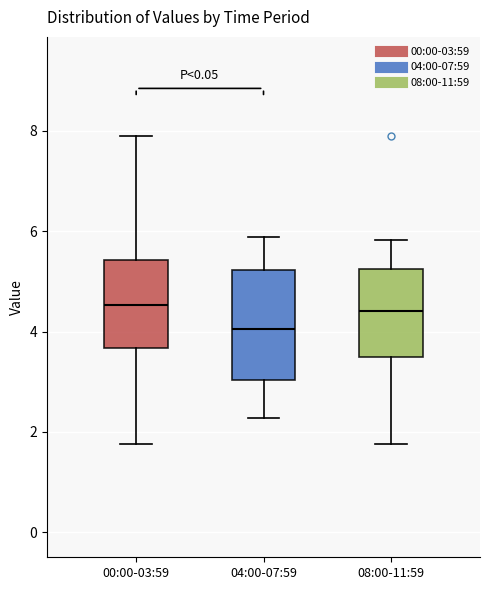

Where does the upper whisker of the box for 04:00-07:59 end on the y-axis? The values are not printed on the chart, so give them approximately, as read against the axis.

5.8